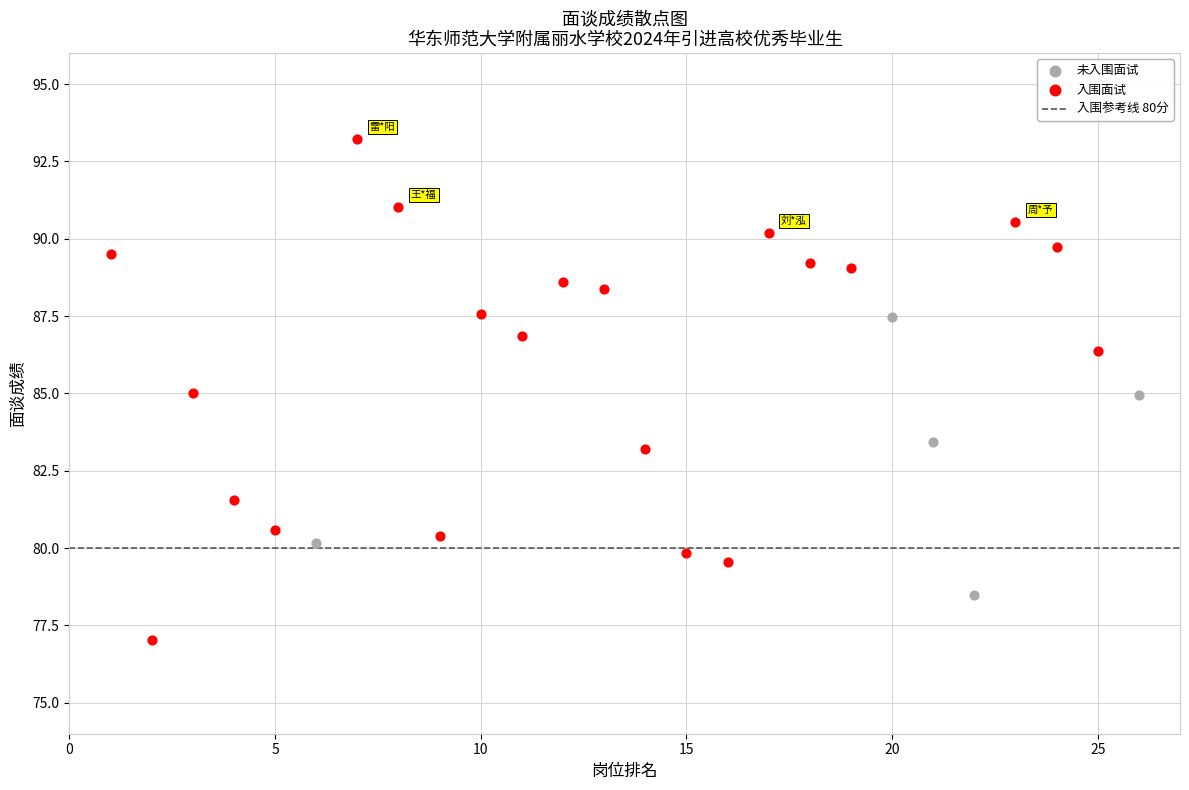

Which series has the largest Y range (max minus min)?

入围面试